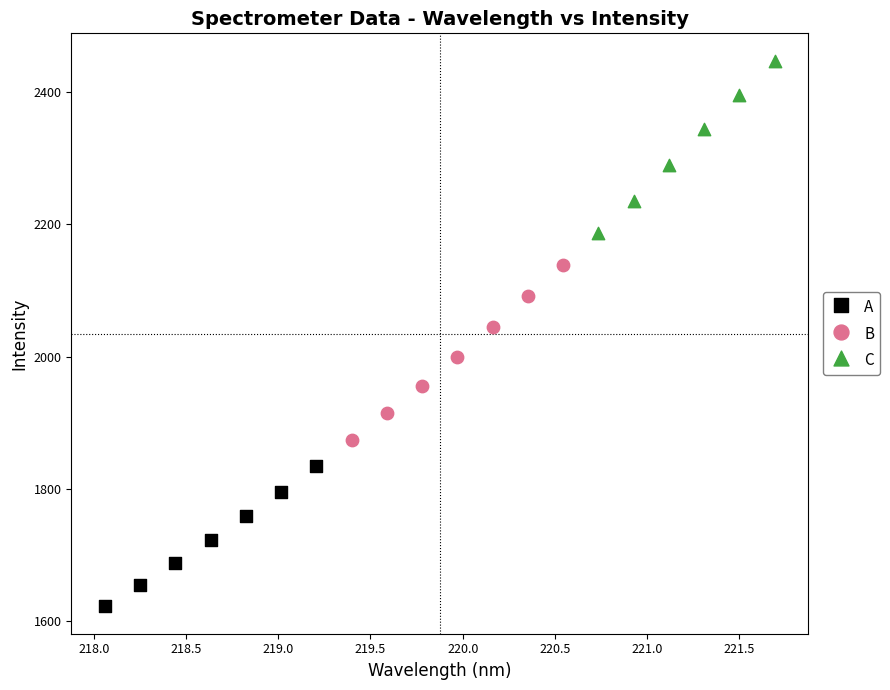

Which series contains the lowest Y value?

A